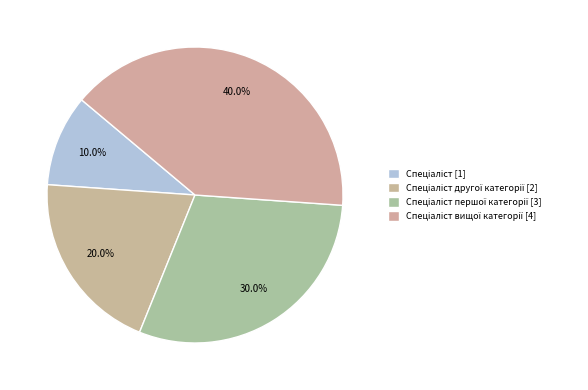

How many slices are in this pie chart?

4